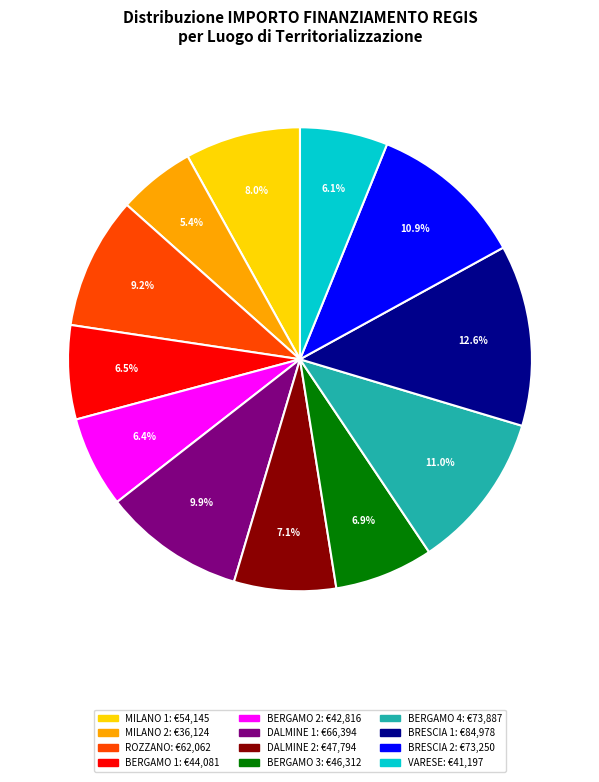

Does any single category account for the majority?

No